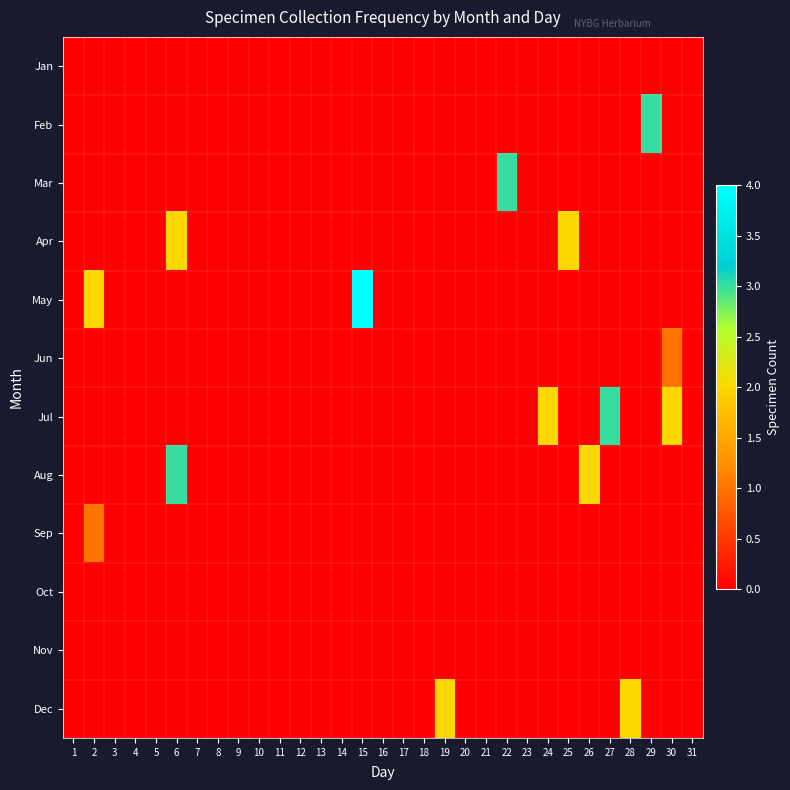

At which category is the sum across all series the highest?

6